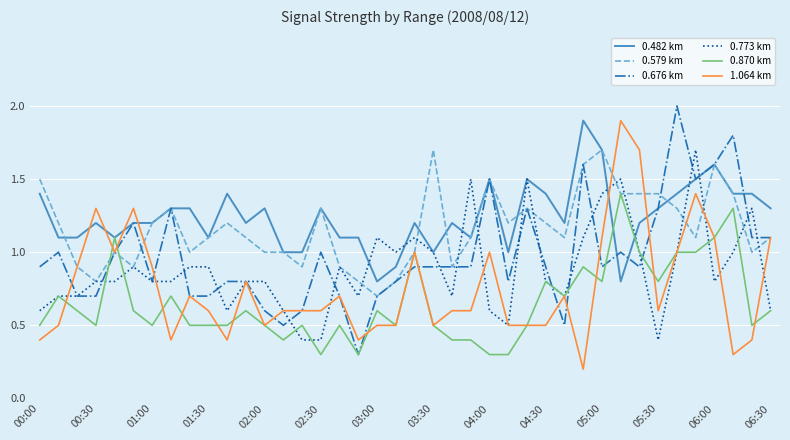

What is the greatest value displayed?

2.0